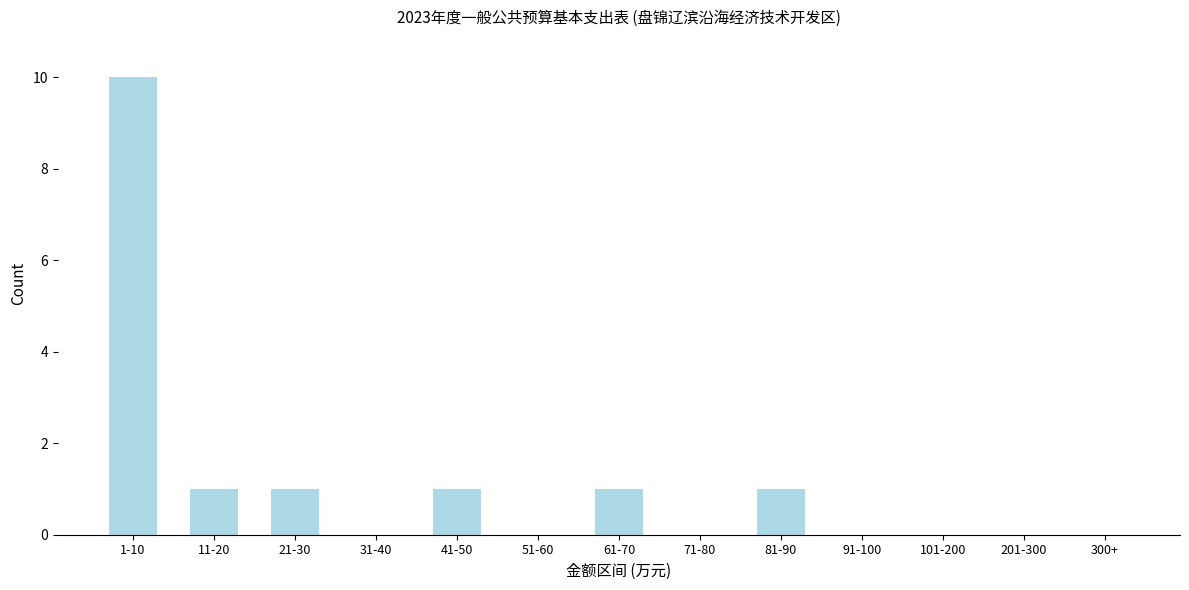

Reading left to right, what are all the values shown in this chart?

1-10=10	11-20=1	21-30=1	31-40=0	41-50=1	51-60=0	61-70=1	71-80=0	81-90=1	91-100=0	101-200=0	201-300=0	300+=0